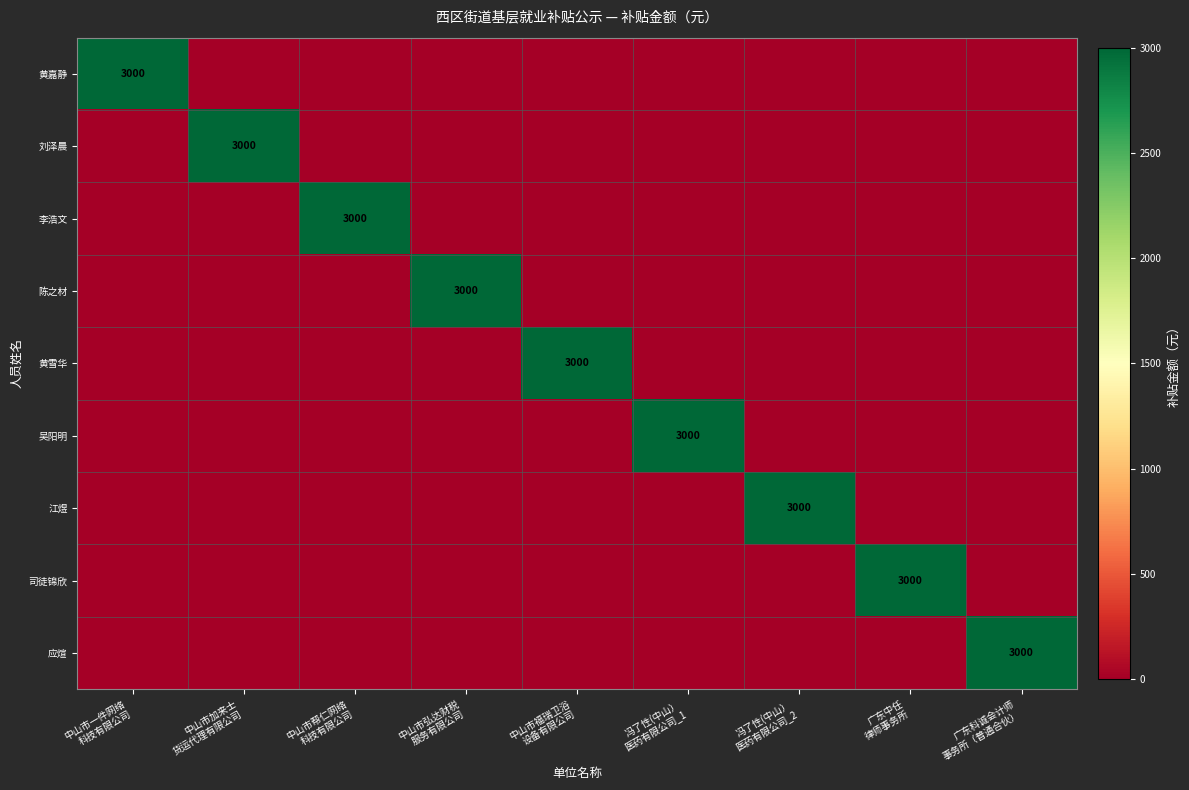

At 广东科诚会计师 事务所（普通合伙）, list the series in order from smallest to largest.

黄嘉静, 刘泽晨, 李浩文, 陈之材, 黄雪华, 吴阳明, 江煜, 司徒锦欣, 应煊